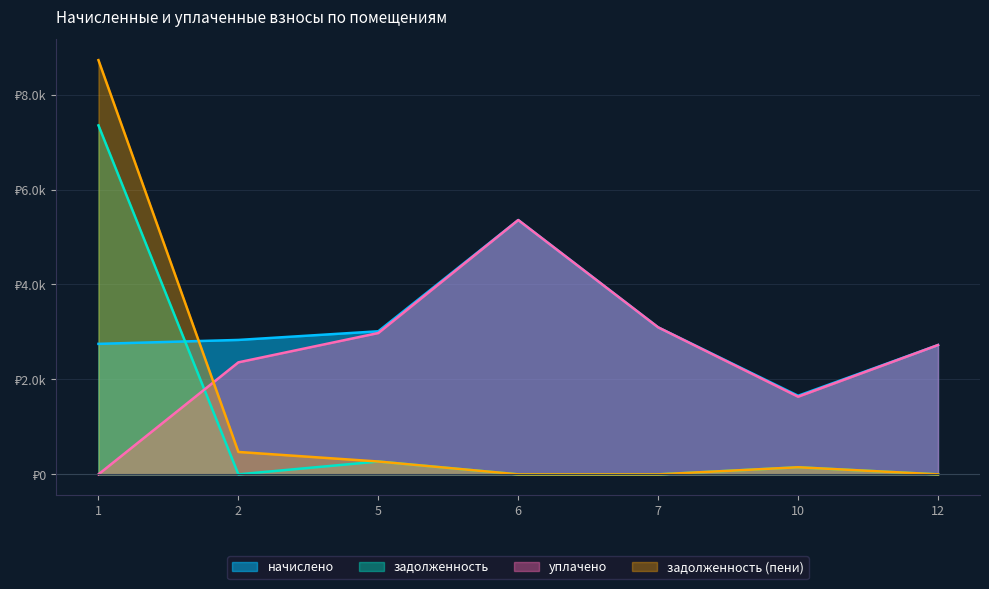

Read the уплачено value at 12.

2724.1